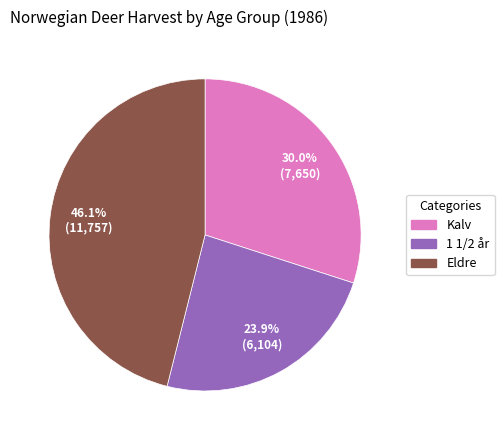

Is it true that Kalv is 30% of the pie?

True